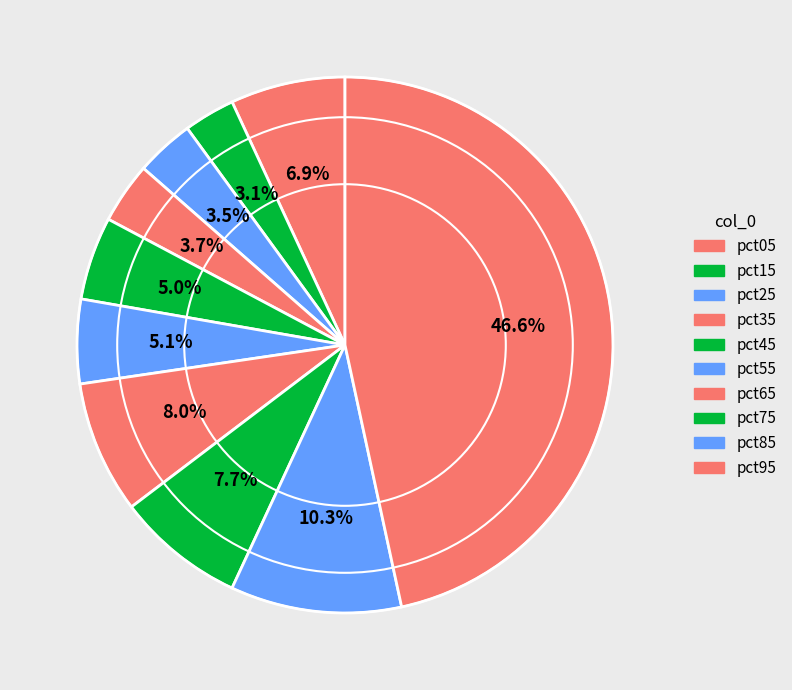

To the nearest percent, what is the difference between the pct45 and pct75 slice percentages?

3%